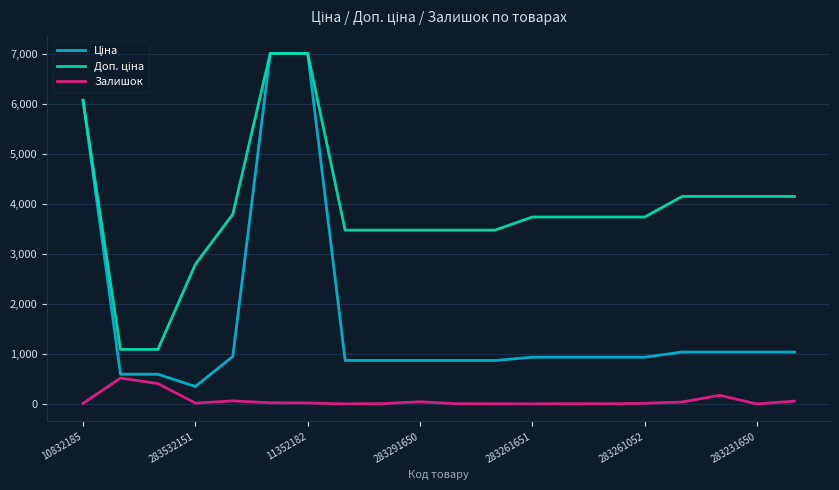

What is the greatest value displayed?

7002.7